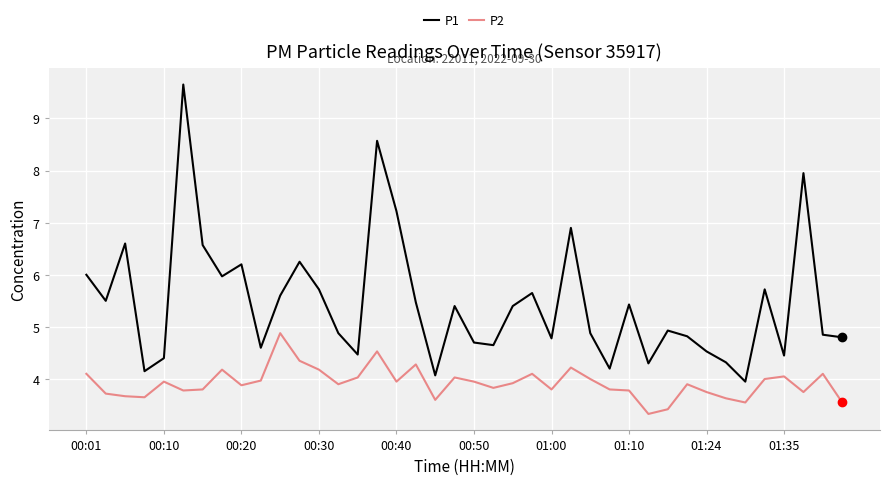

Rank the series by their average value, from highest to lowest.

P1, P2